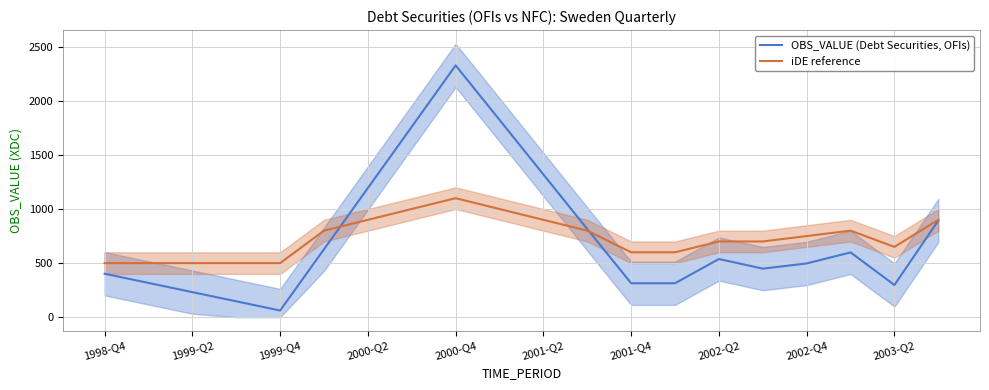

Which series has the widest spread of values?

OBS_VALUE (Debt Securities, OFIs)